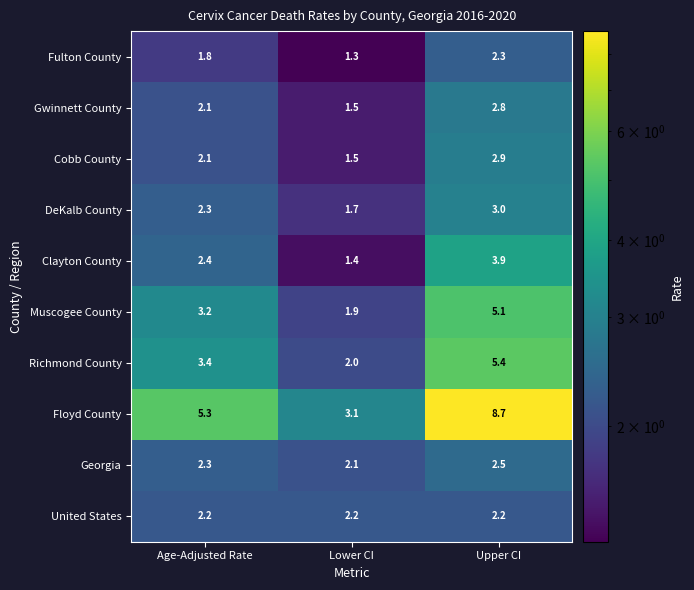

Reading left to right, list all the values displayed in this chart.

Fulton County: 1.8	1.3	2.3
Gwinnett County: 2.1	1.5	2.8
Cobb County: 2.1	1.5	2.9
DeKalb County: 2.3	1.7	3.0
Clayton County: 2.4	1.4	3.9
Muscogee County: 3.2	1.9	5.1
Richmond County: 3.4	2.0	5.4
Floyd County: 5.3	3.1	8.7
Georgia: 2.3	2.1	2.5
United States: 2.2	2.2	2.2